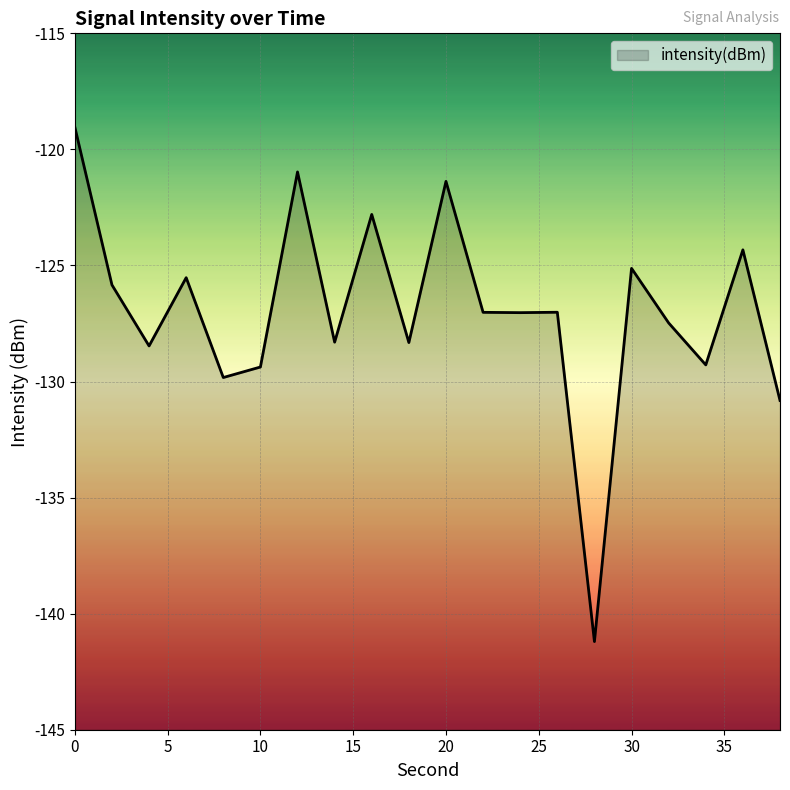

Reading left to right, what are all the values shown in this chart?

0=-119.0	2=-125.8	4=-128.5	6=-125.5	8=-129.8	10=-129.4	12=-121.0	14=-128.3	16=-122.8	18=-128.3	20=-121.4	22=-127.0	24=-127.0	26=-127.0	28=-141.2	30=-125.1	32=-127.5	34=-129.3	36=-124.3	38=-130.8